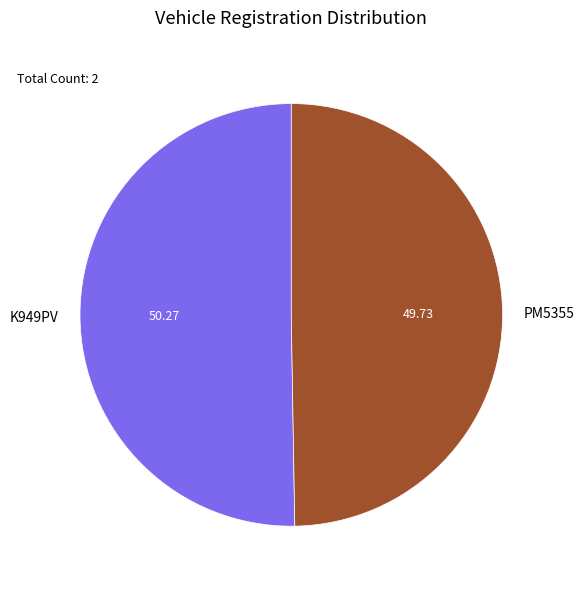

True or false: PM5355 accounts for 58% of the total.

False